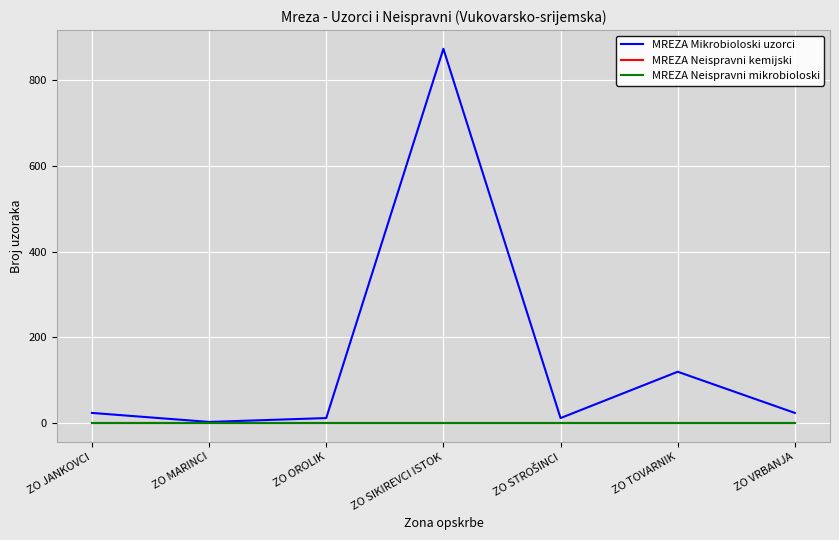

True or false: MREZA Neispravni mikrobioloski and MREZA Neispravni kemijski intersect in this chart.

False